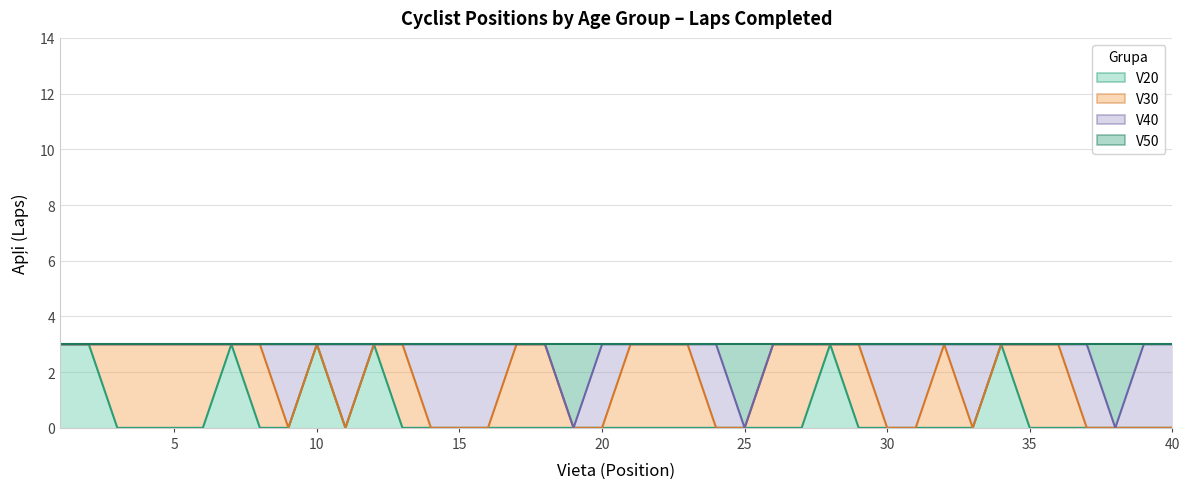

What is the maximum value shown in the chart?

3